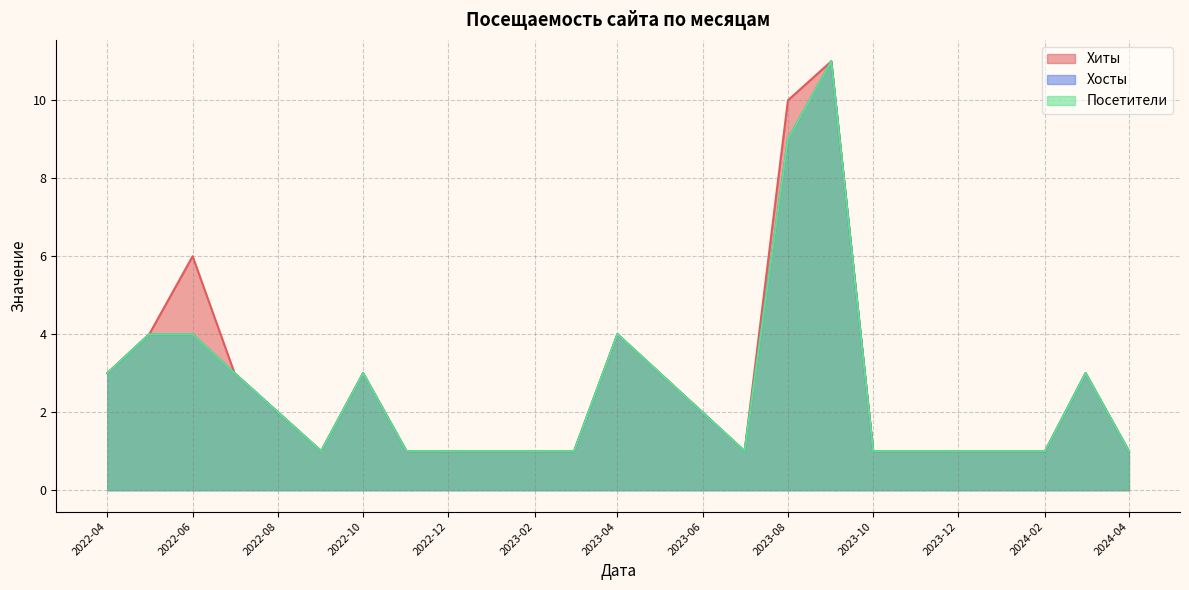

Rank the categories by Хиты value from lowest to highest.

2022-09-01, 2022-11-01, 2022-12-01, 2023-01-01, 2023-02-01, 2023-03-01, 2023-07-01, 2023-10-01, 2023-11-01, 2024-02-01, 2024-04-01, 2022-08-01, 2022-04-01, 2022-07-01, 2022-10-01, 2024-03-01, 2022-05-01, 2023-04-01, 2022-06-01, 2023-08-01, 2023-09-01